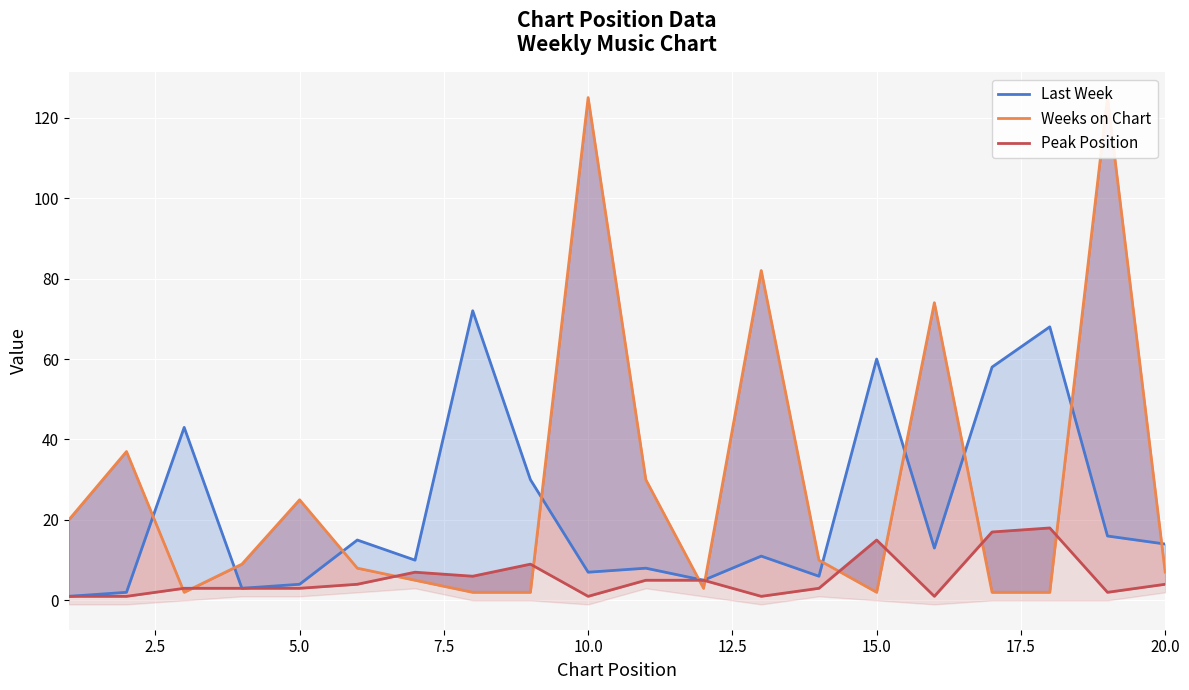

Reading right to left, list all the values displayed in this chart.

Last Week: 14	16	68	58	13	60	6	11	5	8	7	30	72	10	15	4	3	43	2	1
Weeks on Chart: 7	125	2	2	74	2	10	82	3	30	125	2	2	5	8	25	9	2	37	20
Peak Position: 4	2	18	17	1	15	3	1	5	5	1	9	6	7	4	3	3	3	1	1